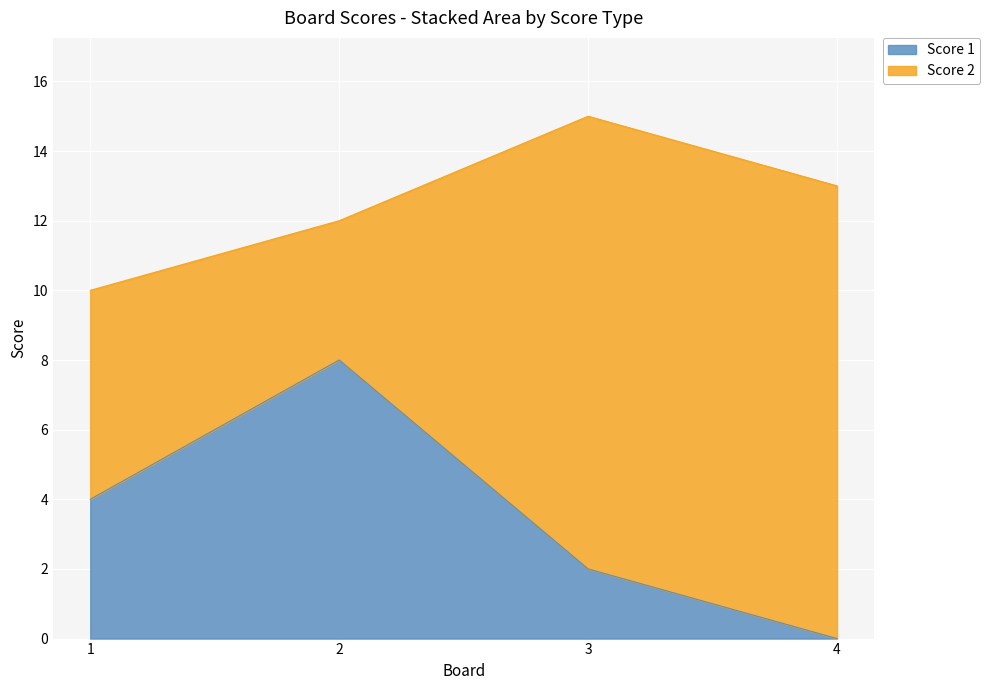

What is the change in value from 2 to 4?

-8